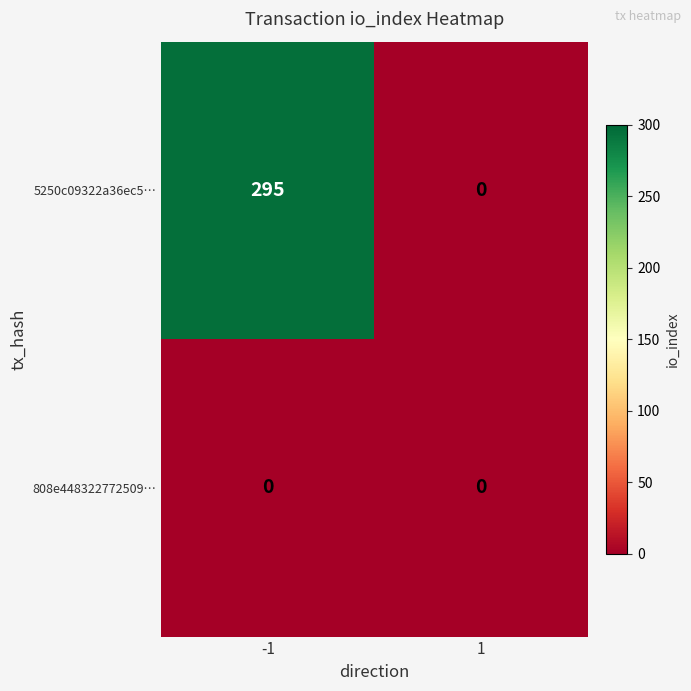

Reading left to right, what are all the values shown in this chart?

5250c09322a36ec5…: -1=295	1=0
808e448322772509…: -1=0	1=0